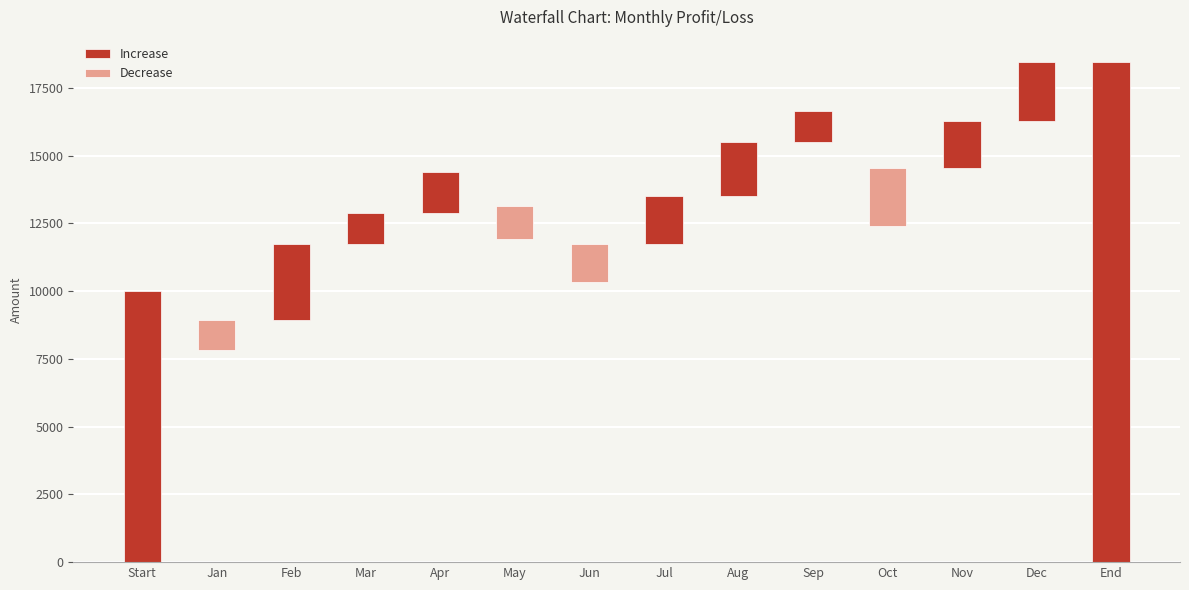

True or false: Decrease has a value of 0 at Dec.

True